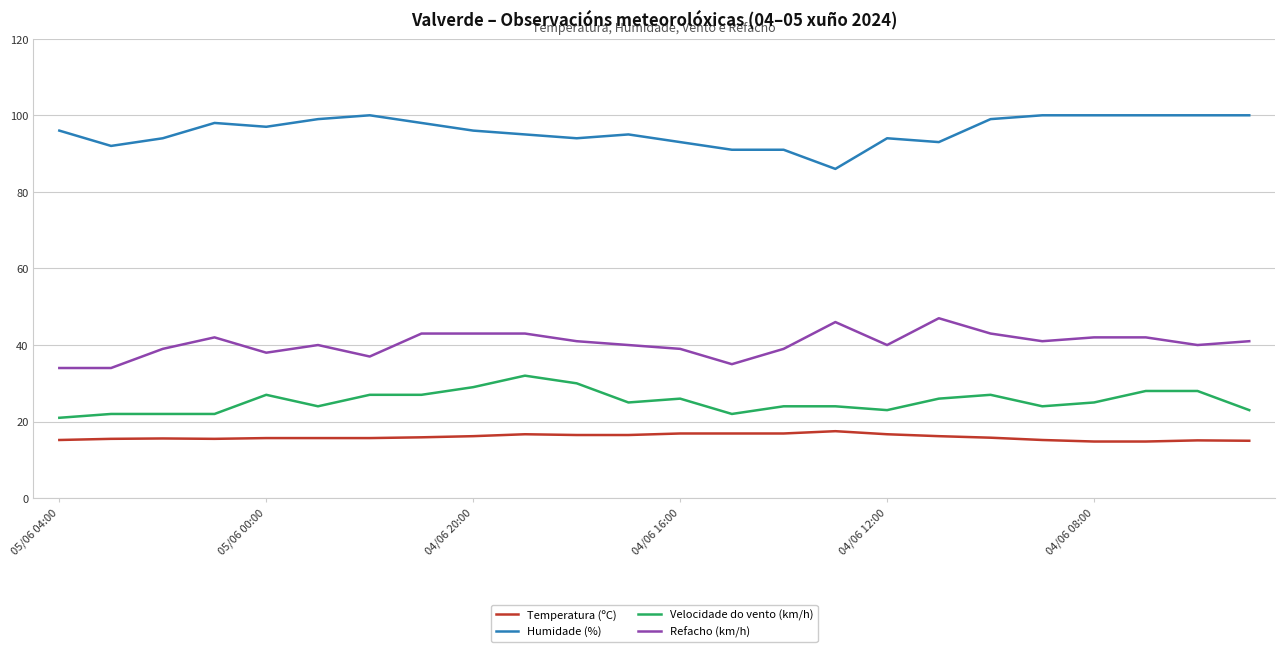

What is the difference between the maximum and minimum values in the Refacho (km/h) series?

13.0